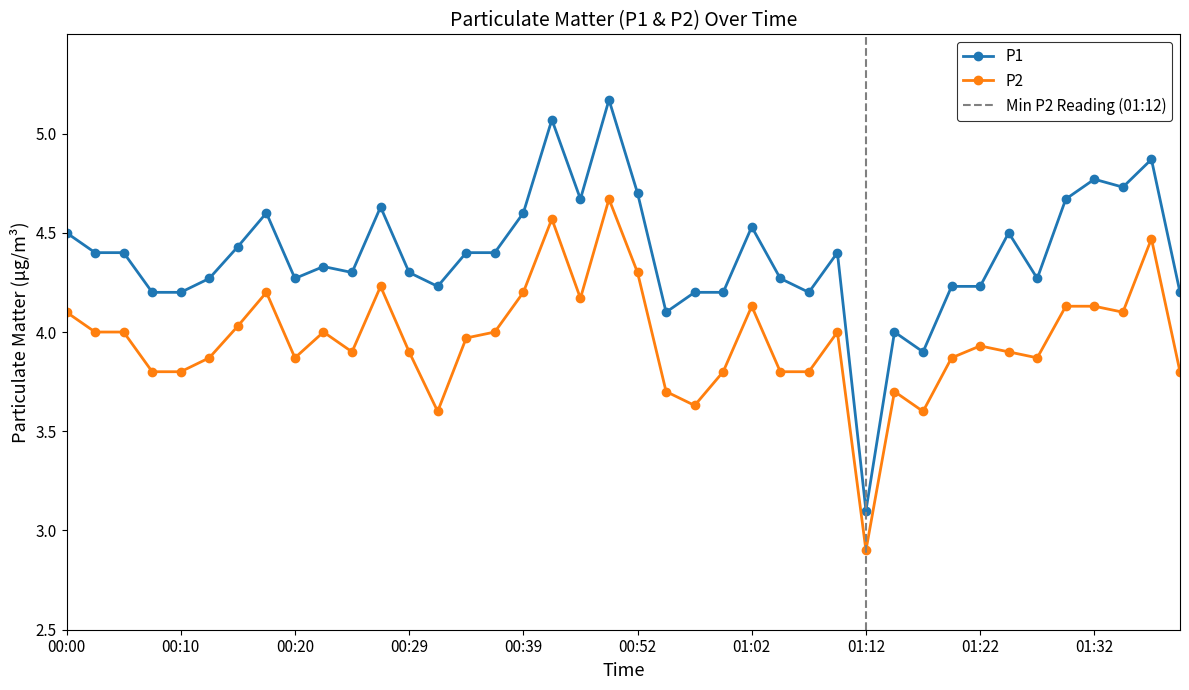

What is the sum of all P1 values?

175.4